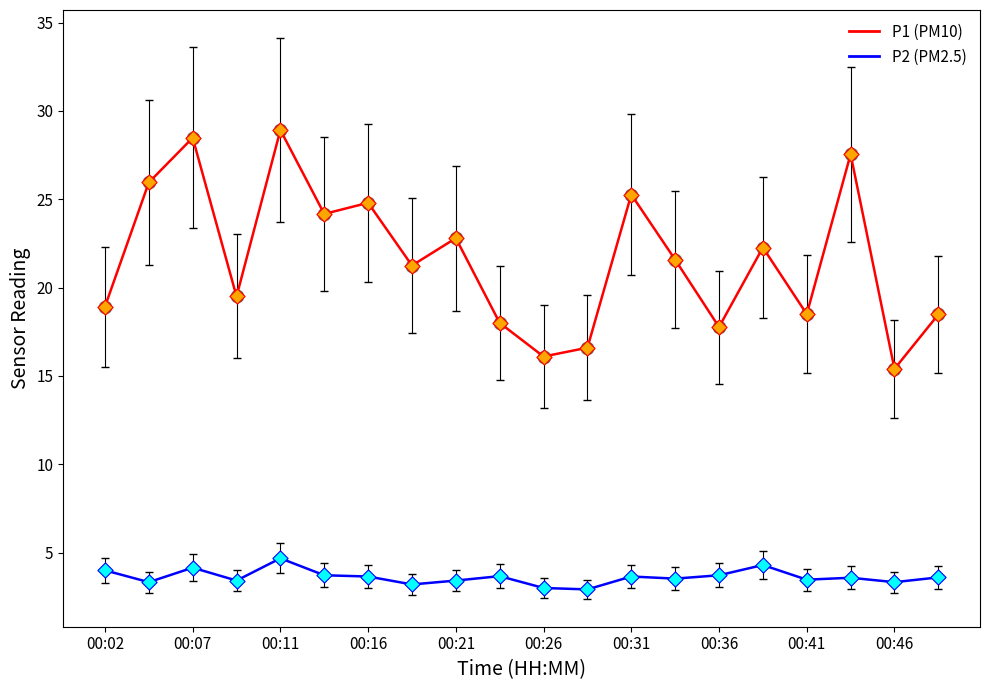

What is the maximum value shown in the chart?

28.9